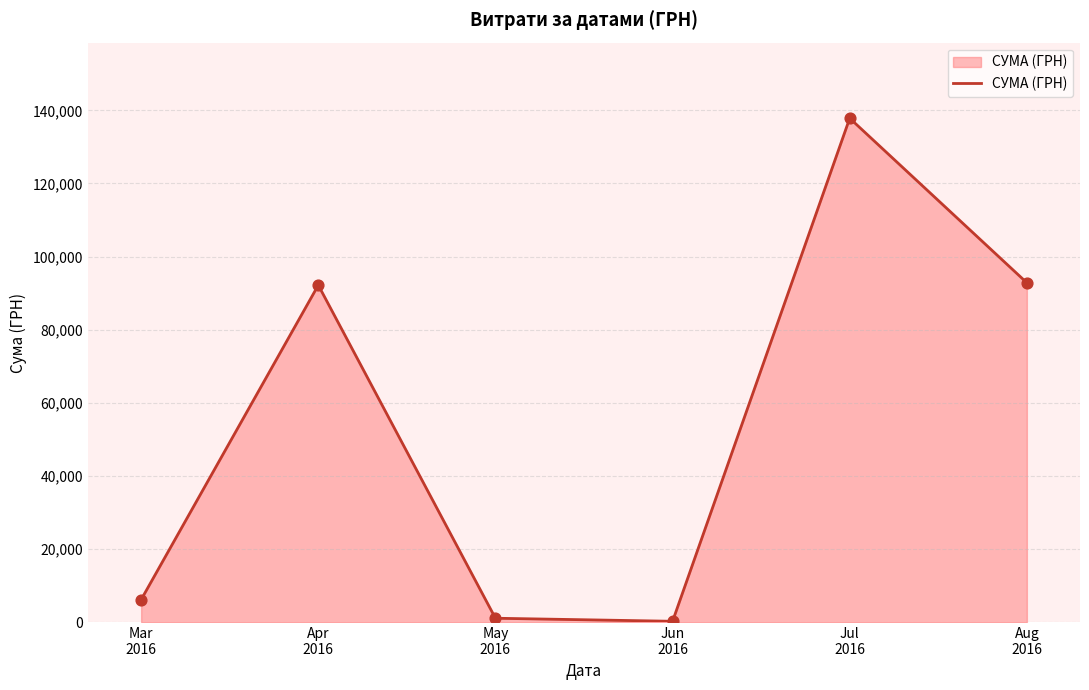

Which has a higher value, Mar
2016 or Jul
2016?

Jul
2016